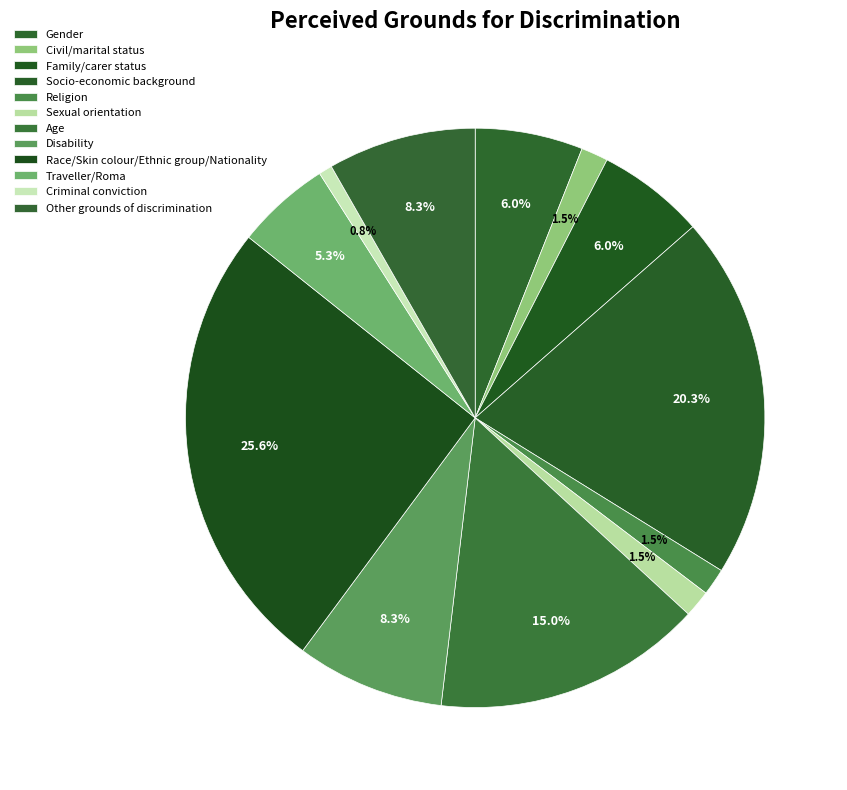

How many segments does this pie chart have?

12